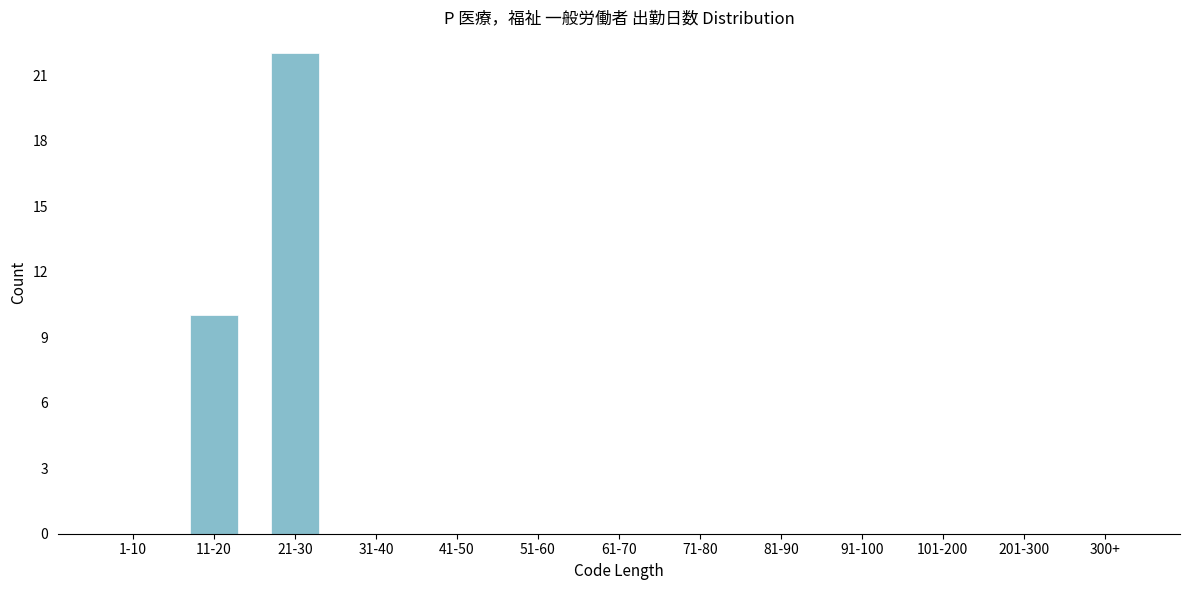

Reading right to left, transcribe all the data shown in this chart.

300+=0	201-300=0	101-200=0	91-100=0	81-90=0	71-80=0	61-70=0	51-60=0	41-50=0	31-40=0	21-30=22	11-20=10	1-10=0